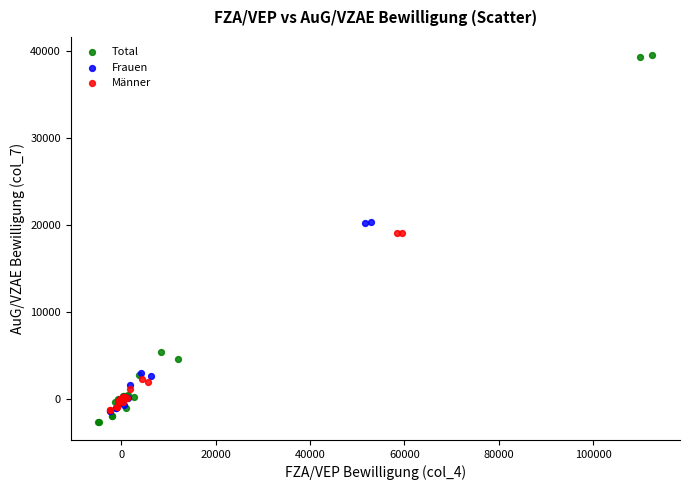

Which series reaches the maximum Y coordinate?

Total